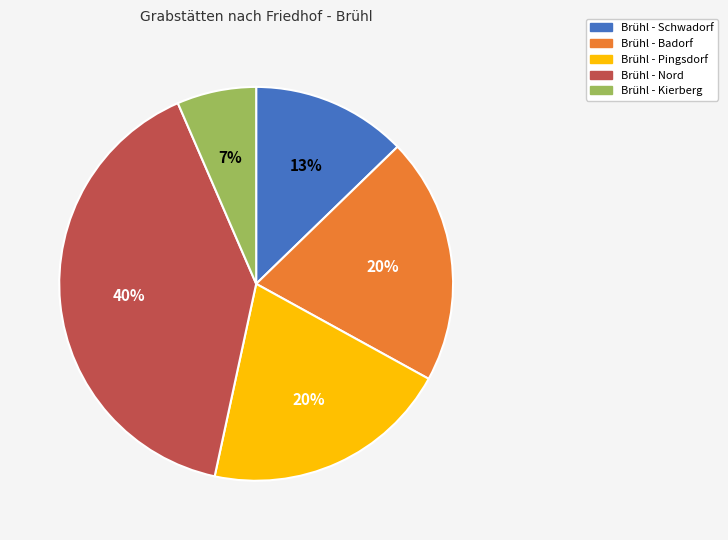

Which has a higher value, Brühl - Kierberg or Brühl - Pingsdorf?

Brühl - Pingsdorf